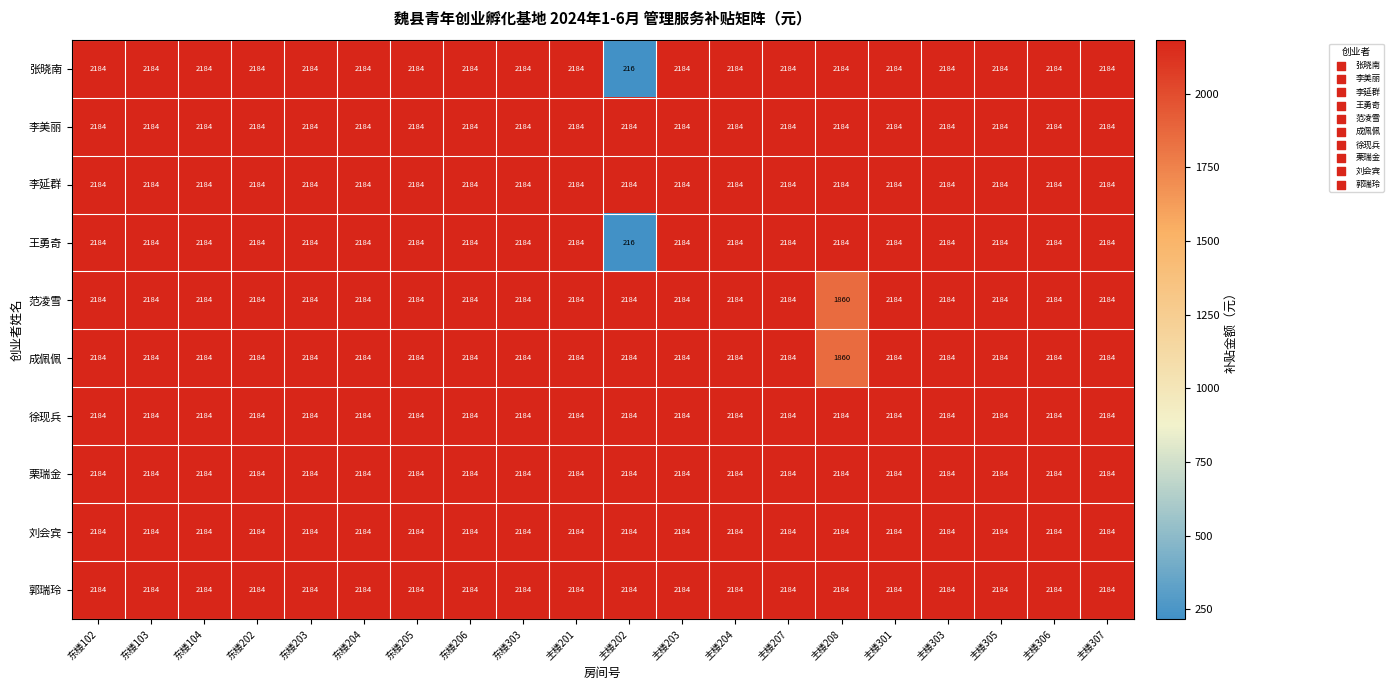

What is the smallest value displayed?

216